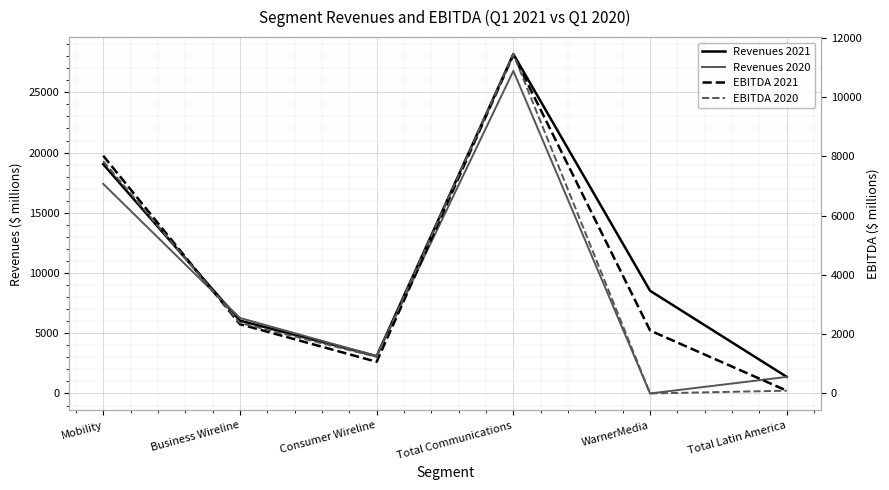

What is the label of the 1st point from the right?

Total Latin America